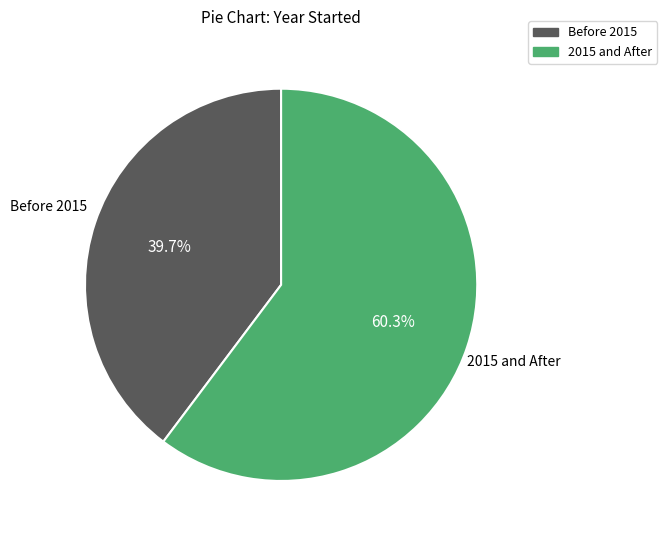

Count the number of slices in the pie.

2